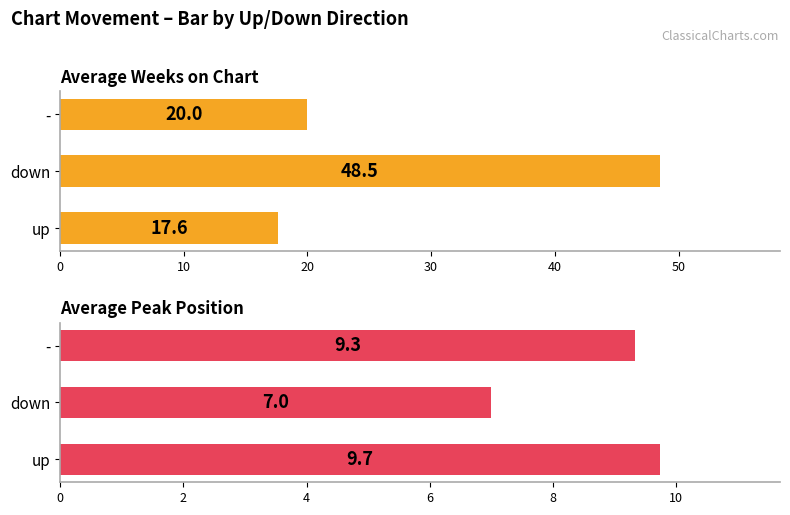

Which series has the largest range (max minus min)?

Average Weeks on Chart